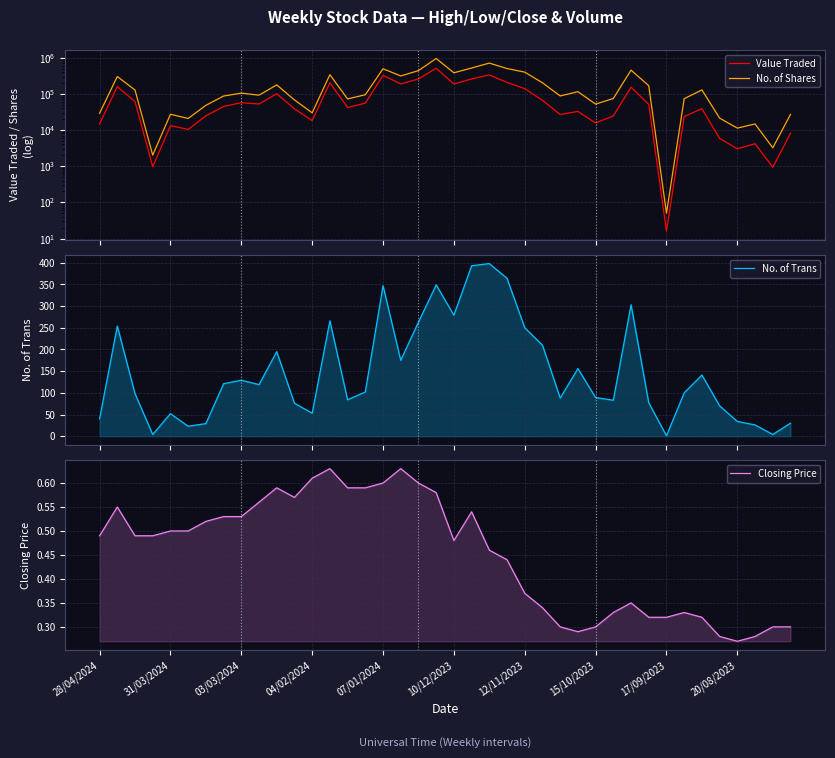

What is the sum of all Closing Price values?

18.1